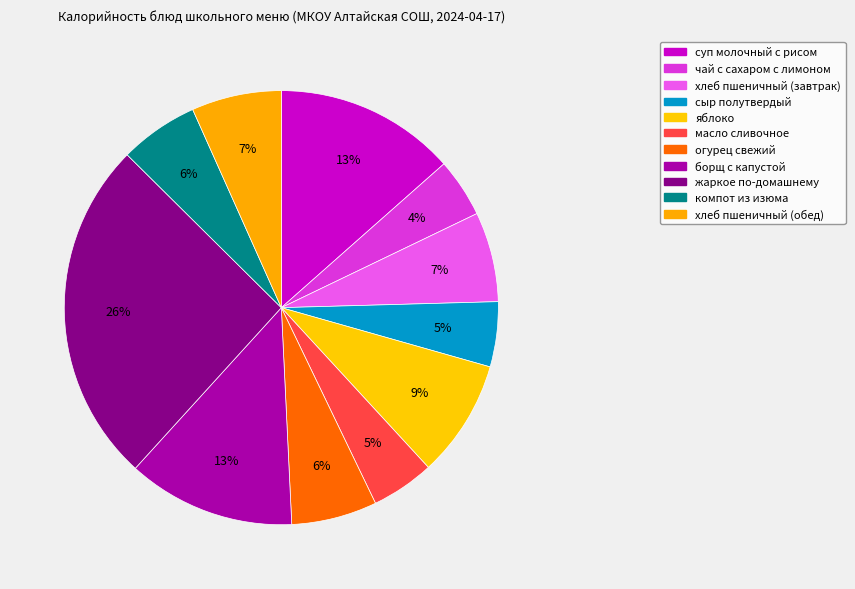

Is there any slice that represents more than half of the pie?

No